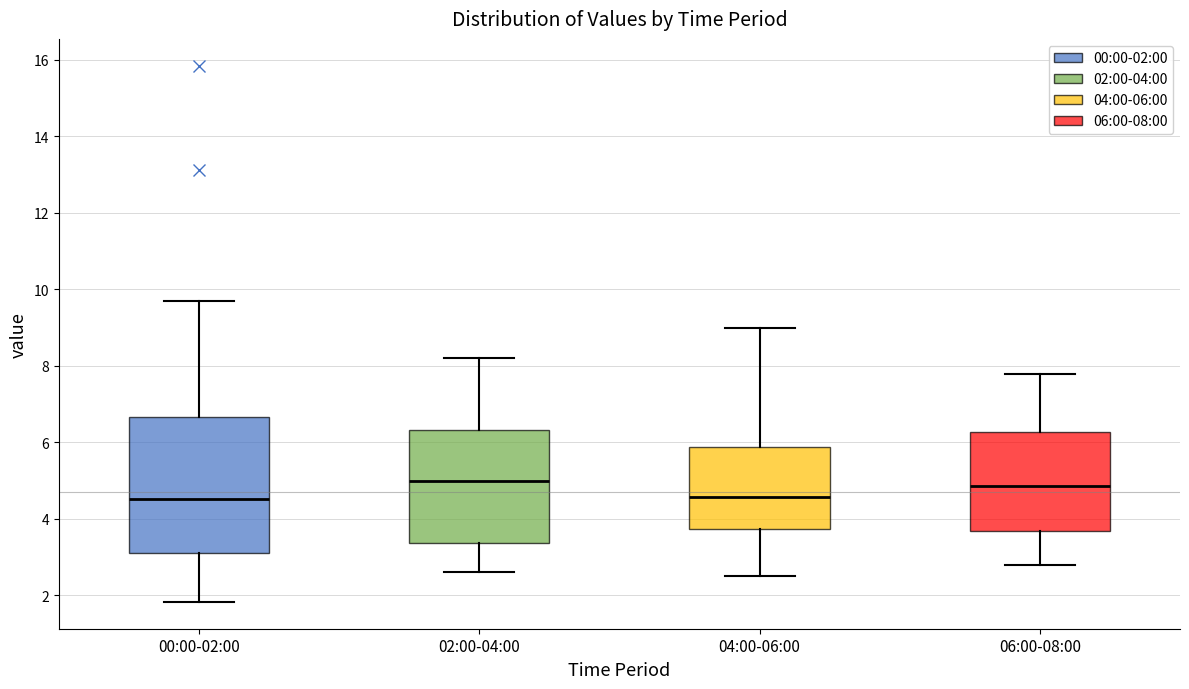

Where does the lower whisker of the box for 06:00-08:00 end on the y-axis? The values are not printed on the chart, so give them approximately, as read against the axis.

2.8